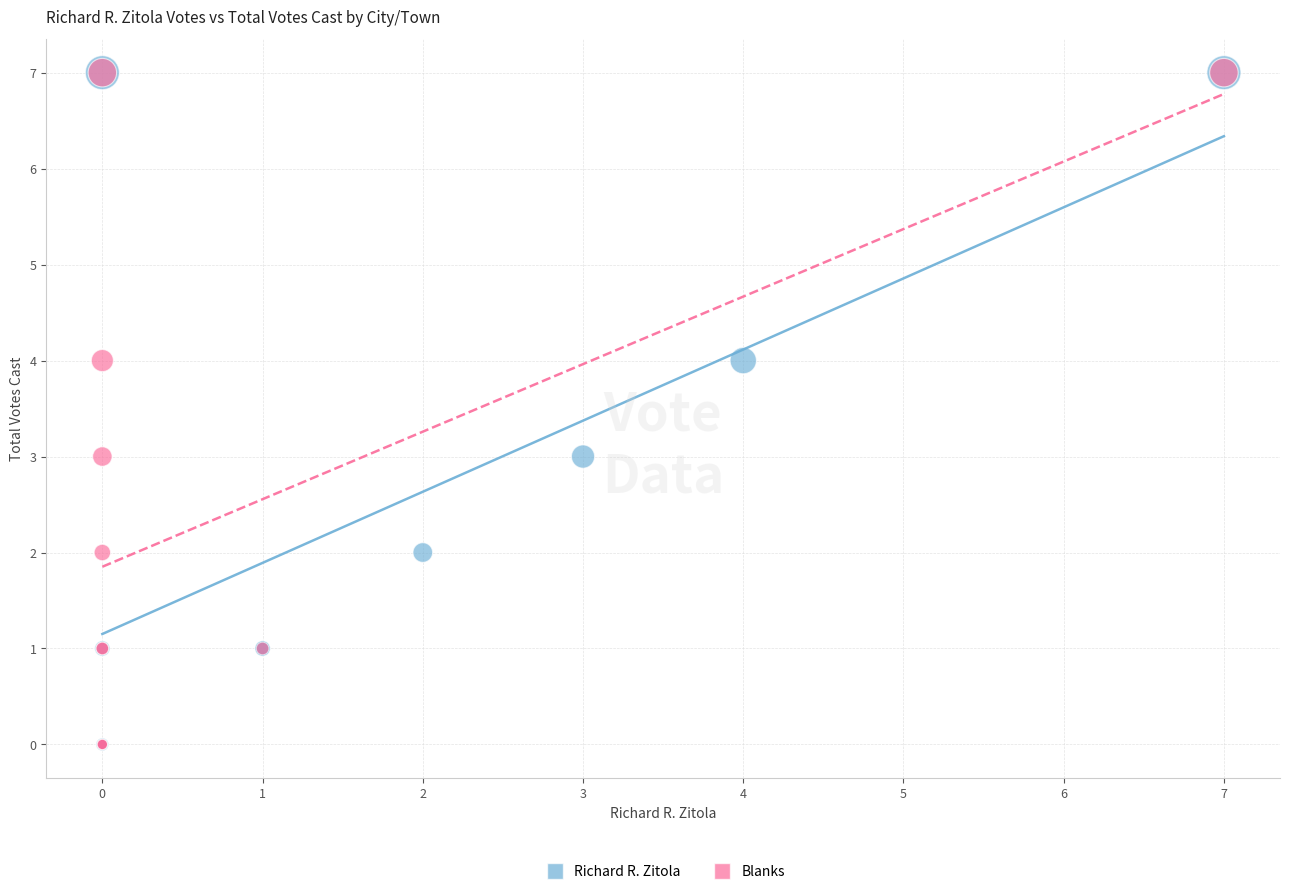

What are all the series names shown in the legend?

Richard R. Zitola, Blanks